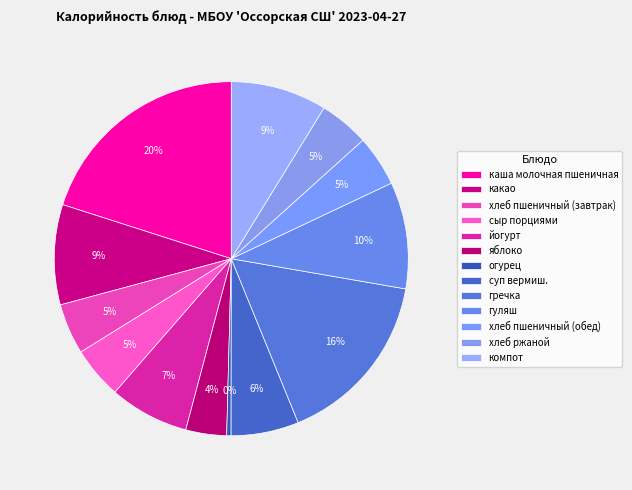

Is it true that хлеб ржаной is 5% of the pie?

True